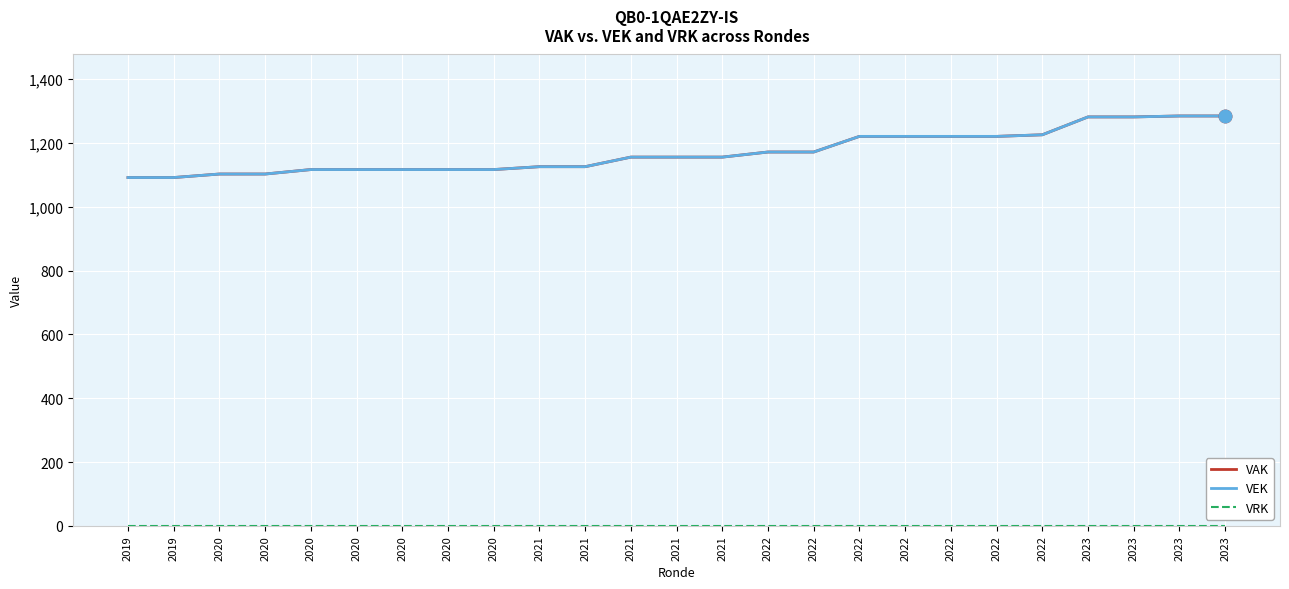

True or false: VEK has more than 2 interior local peaks.

False